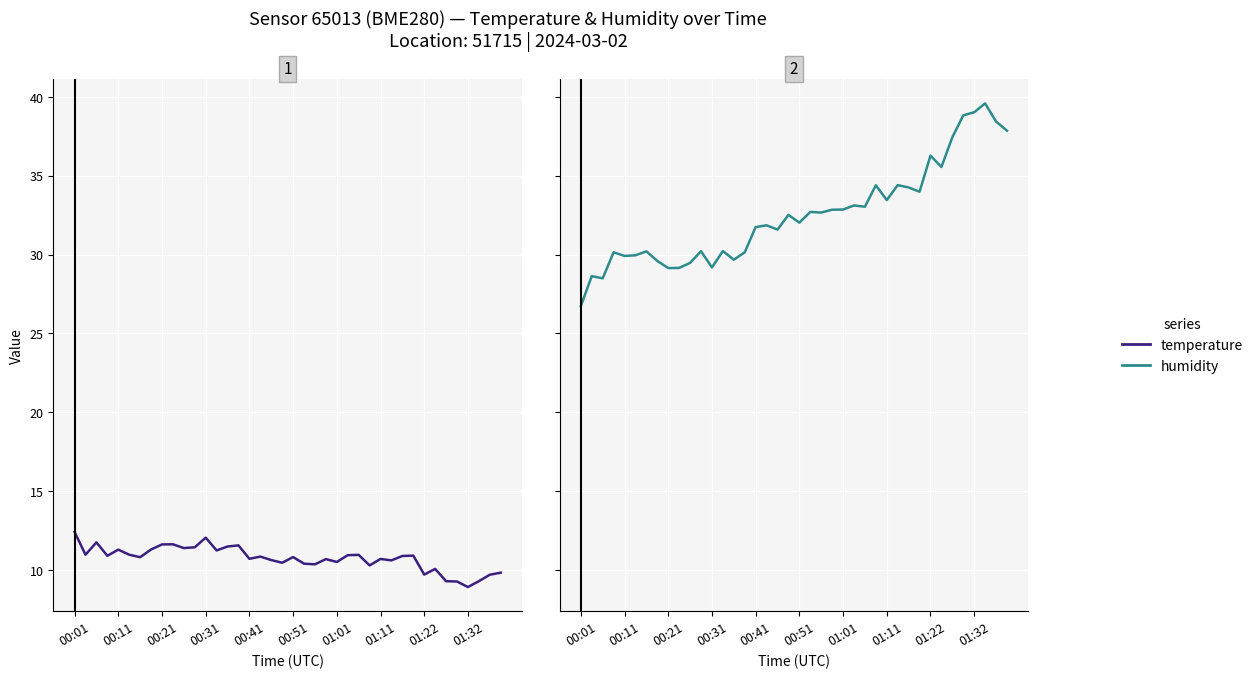

Reading right to left, transcribe all the data shown in this chart.

temperature: 9.8	9.7	9.3	8.9	9.3	9.3	10.1	9.7	10.9	10.9	10.6	10.7	10.3	11.0	10.9	10.5	10.7	10.4	10.4	10.8	10.5	10.6	10.8	10.7	11.6	11.5	11.2	12.1	11.4	11.4	11.6	11.6	11.3	10.8	11.0	11.3	10.9	11.8	11.0	12.4
humidity: 37.9	38.4	39.6	39.0	38.8	37.4	35.5	36.3	34.0	34.2	34.4	33.5	34.4	33.0	33.1	32.9	32.8	32.7	32.7	32.0	32.5	31.6	31.9	31.7	30.1	29.7	30.2	29.2	30.2	29.5	29.1	29.1	29.6	30.2	29.9	29.9	30.1	28.5	28.6	26.7